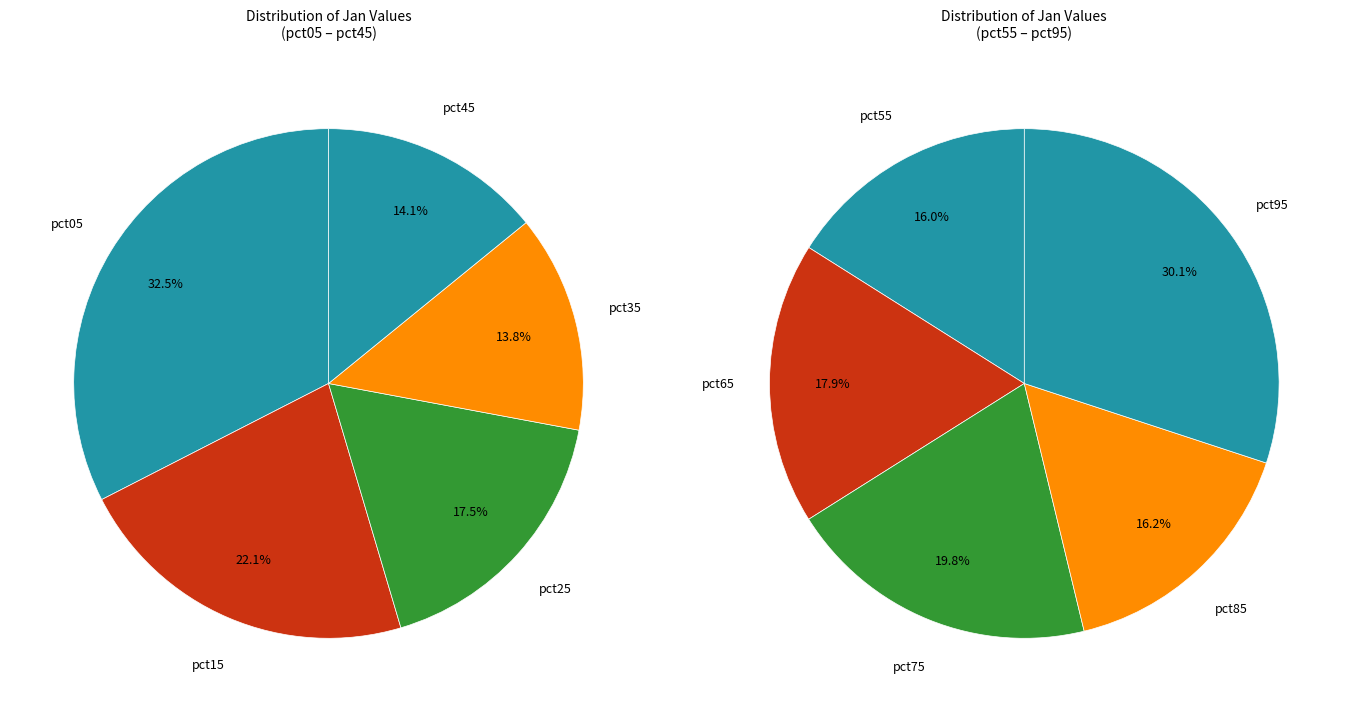

Count the number of slices in the pie.

10